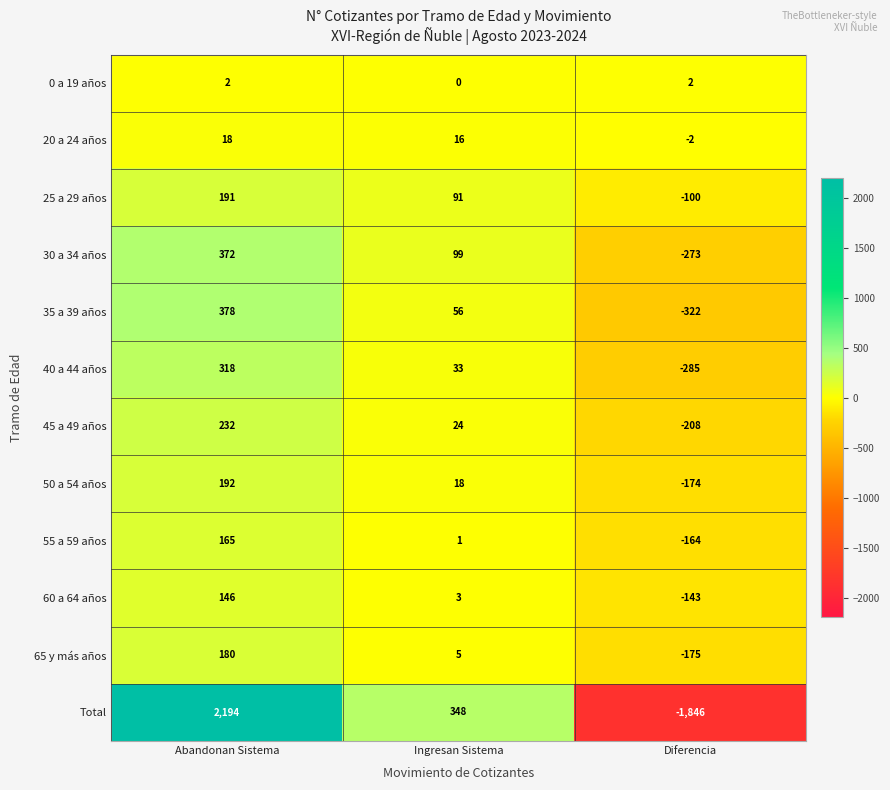

Which series has the largest total across all categories?

Total